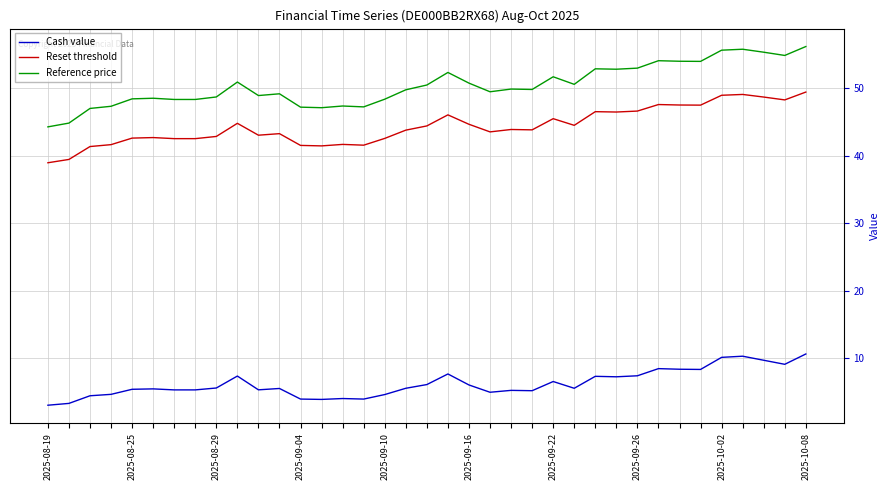

True or false: Reference price has more than 1 interior local peaks.

True